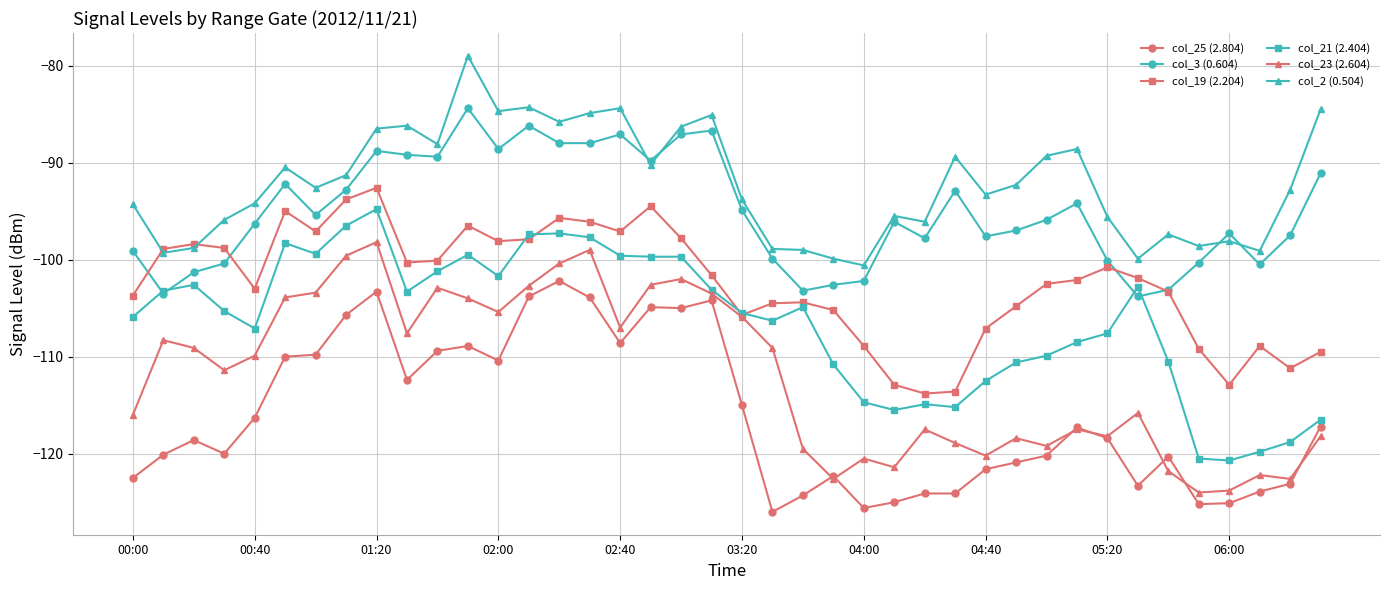

True or false: col_23 (2.604) and col_3 (0.604) intersect in this chart.

False